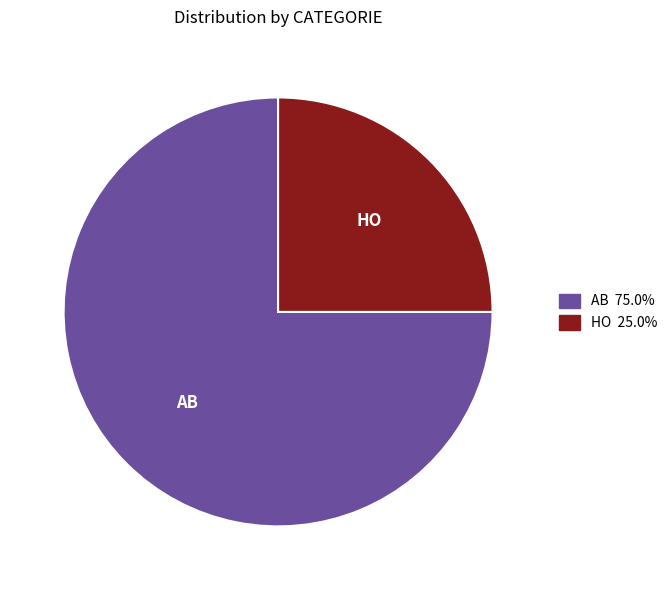

Is it true that HO is 17% of the pie?

False